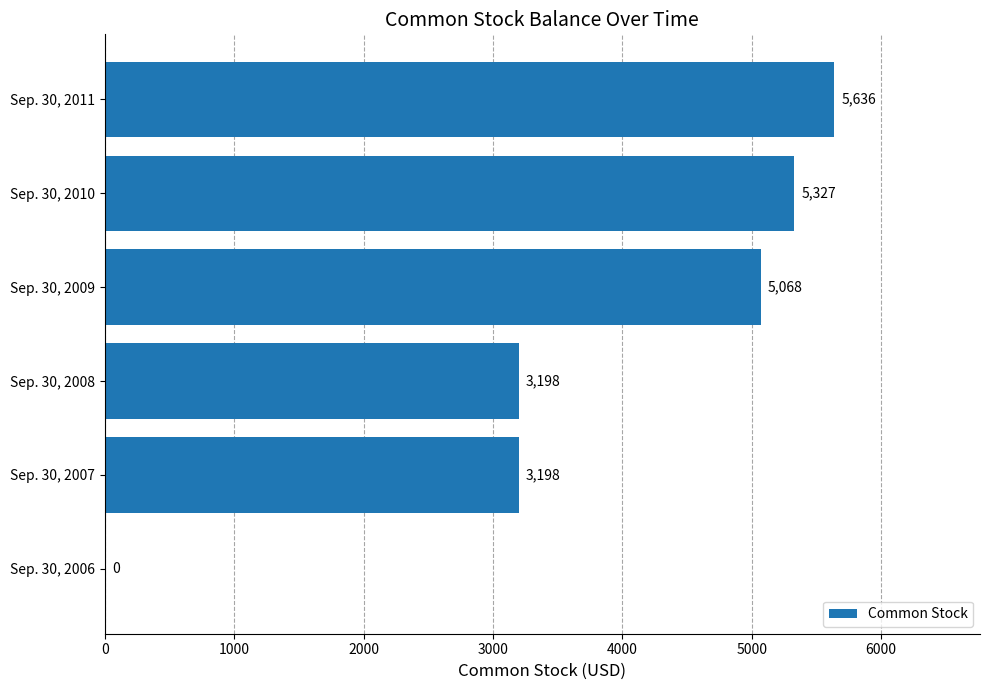

What is the maximum value shown in the chart?

5636